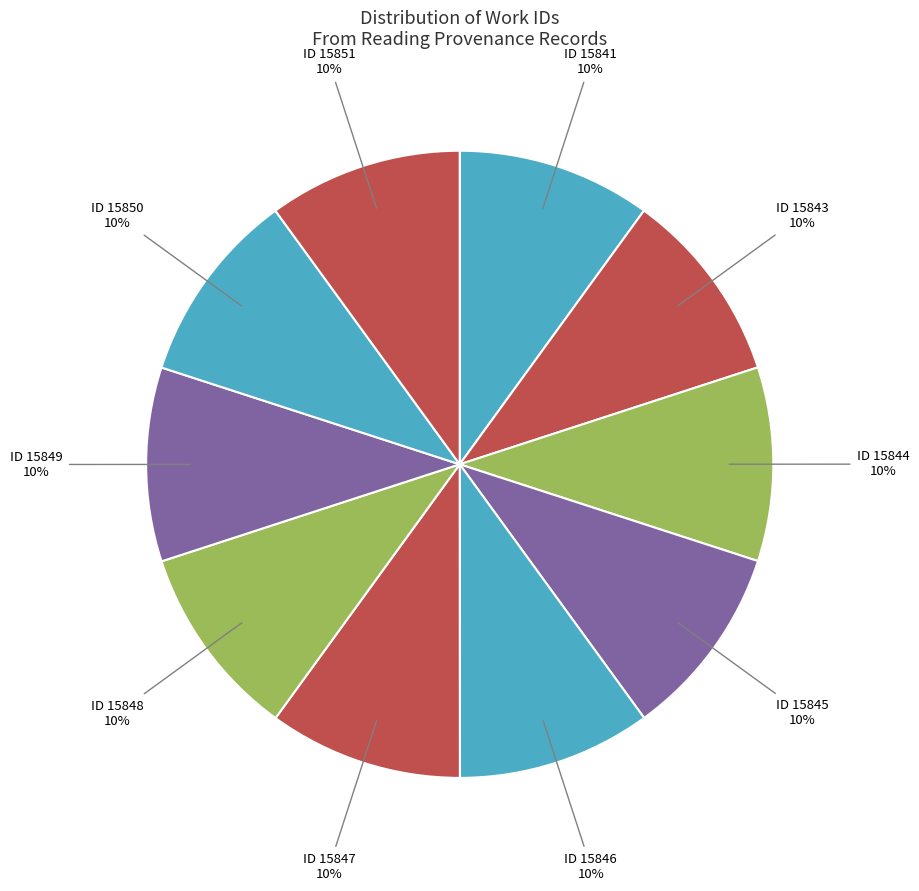

Combined, do ID 15845 and ID 15851 account for over 50%?

No